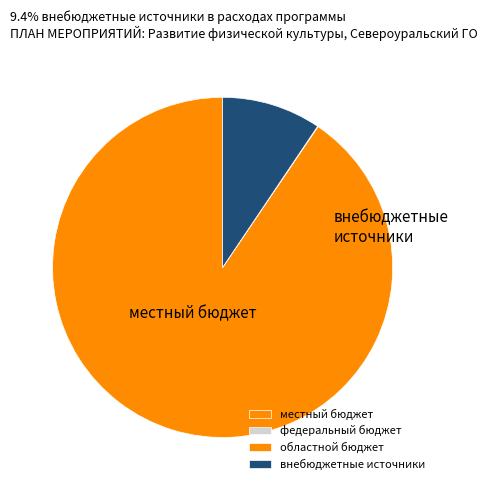

How much of the chart is everything except внебюджетные источники?

90.6%